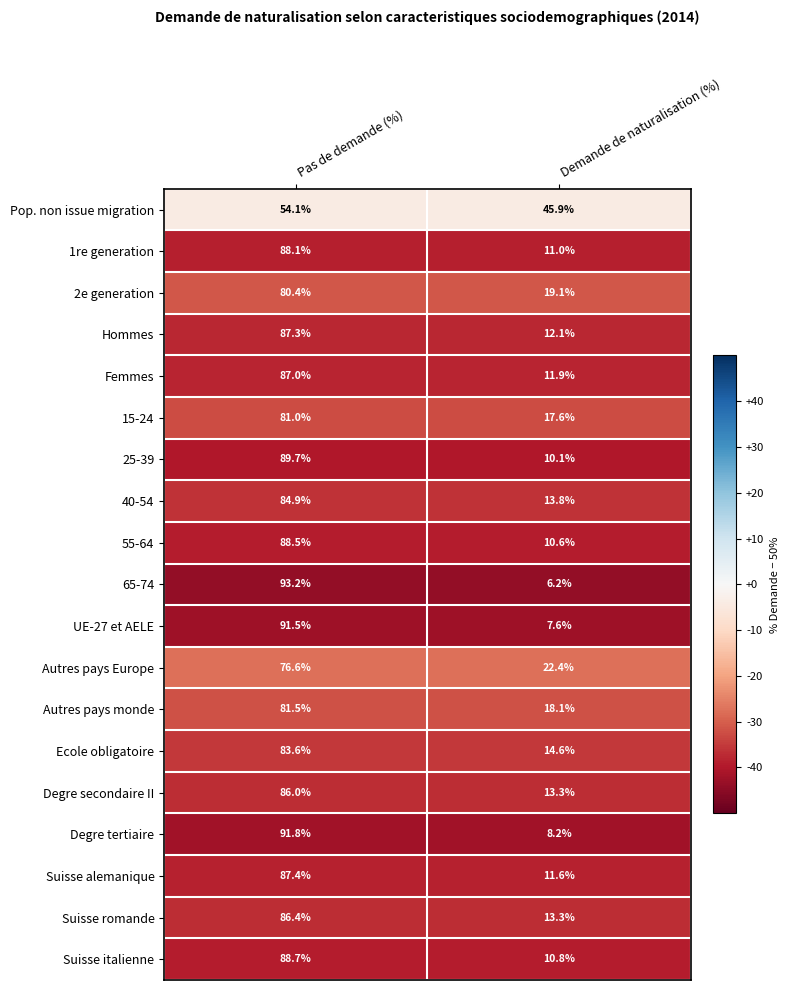

True or false: Hommes has a value of 117.6 at Pas de demande (%).

False